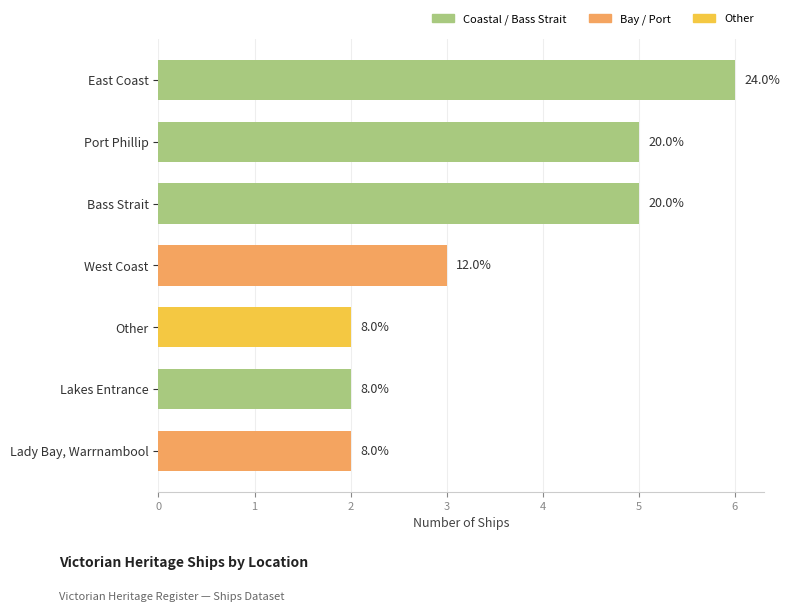

How many data points does each series have?

7